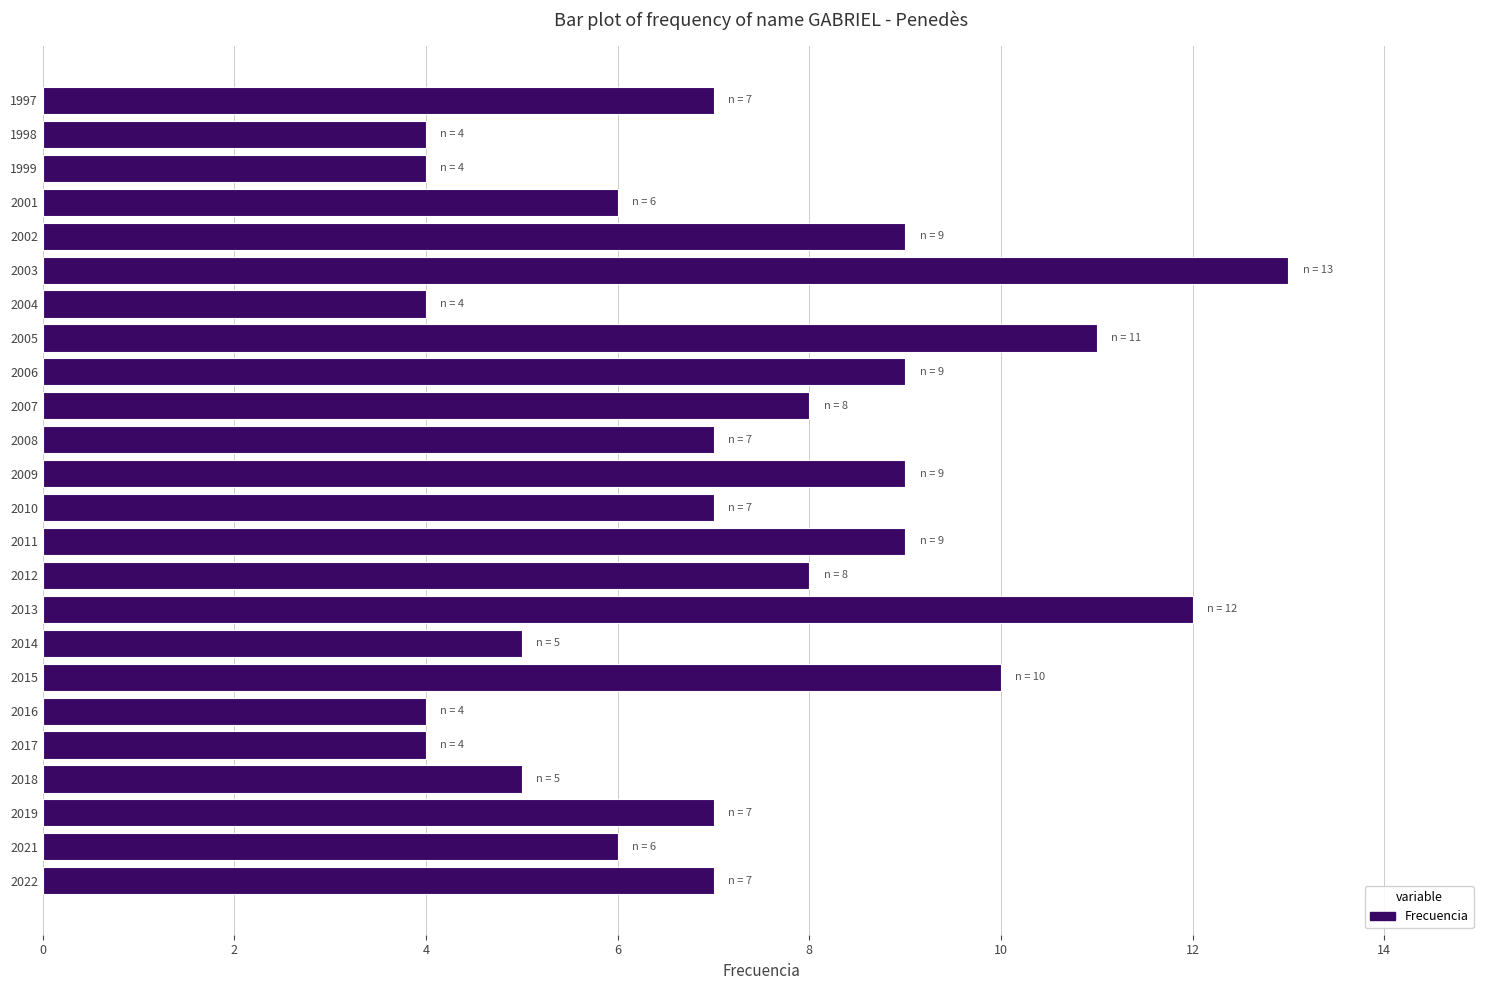

Which category has the highest value across all series?

2003